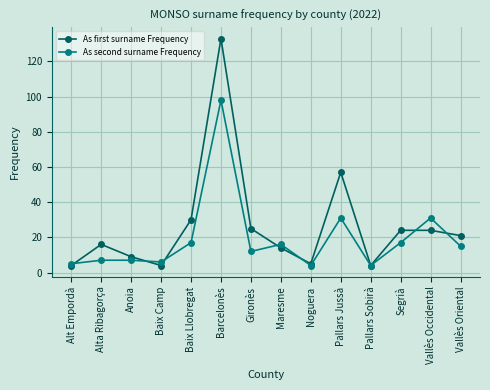

Which series has the largest total across all categories?

As first surname Frequency